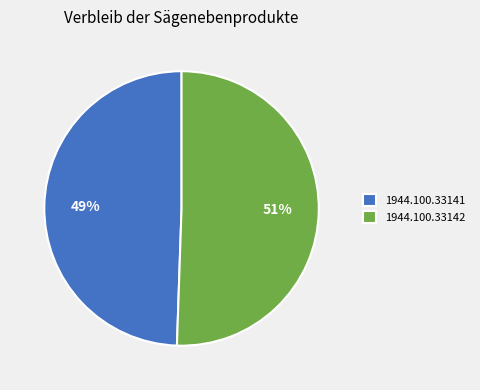

Is it true that 1944.100.33142 is 51% of the pie?

True